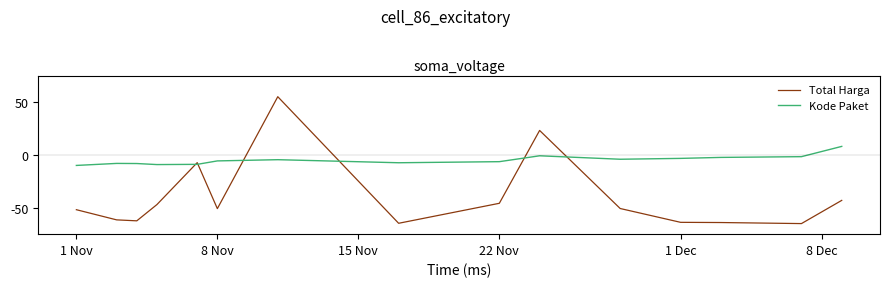

What is the highest value of the Total Harga series?

55.0